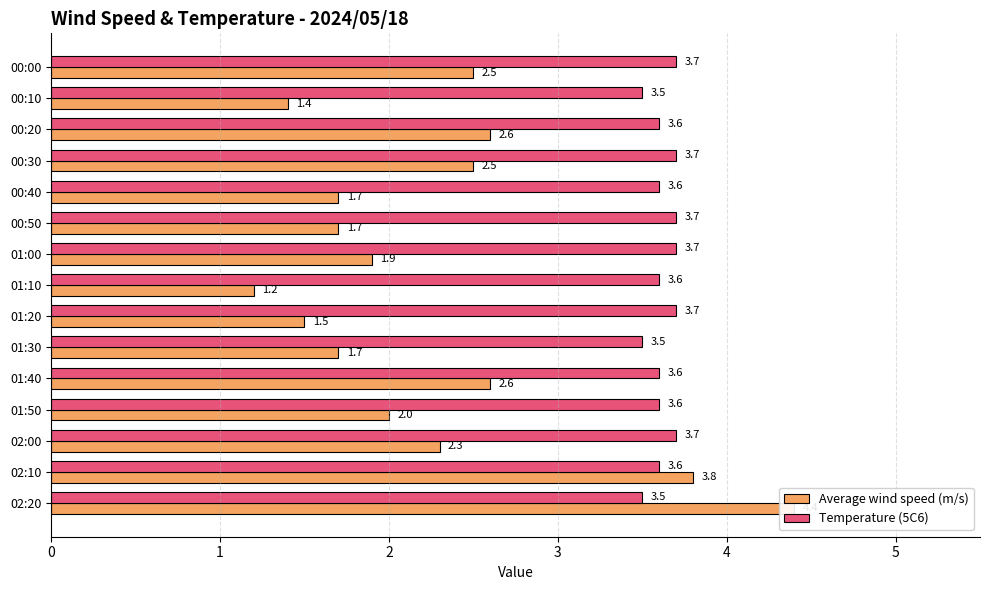

How many bars are there in total?

30